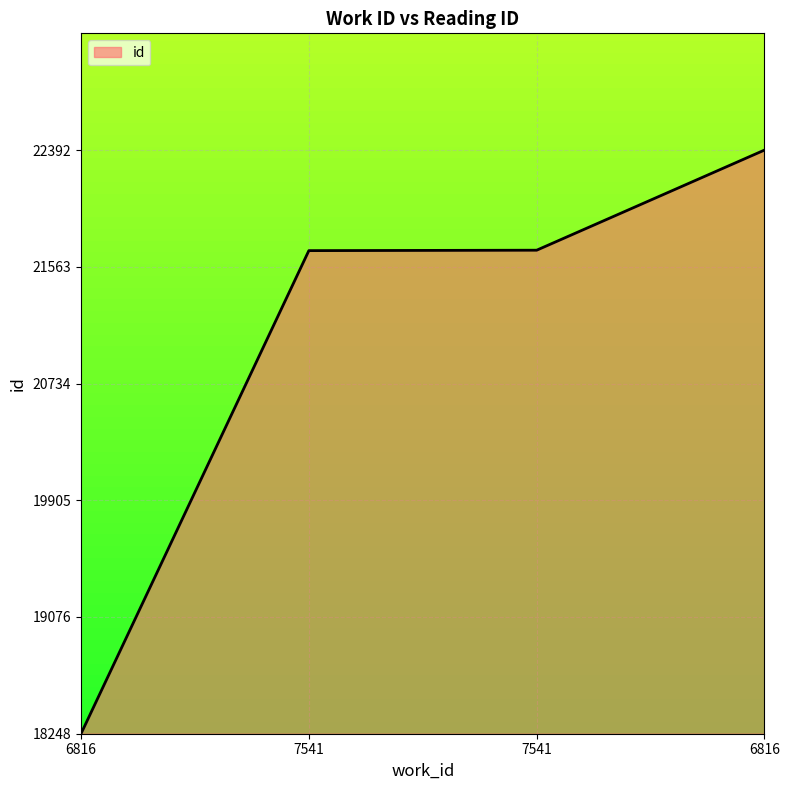

What is the difference between the second highest and second lowest values?

3